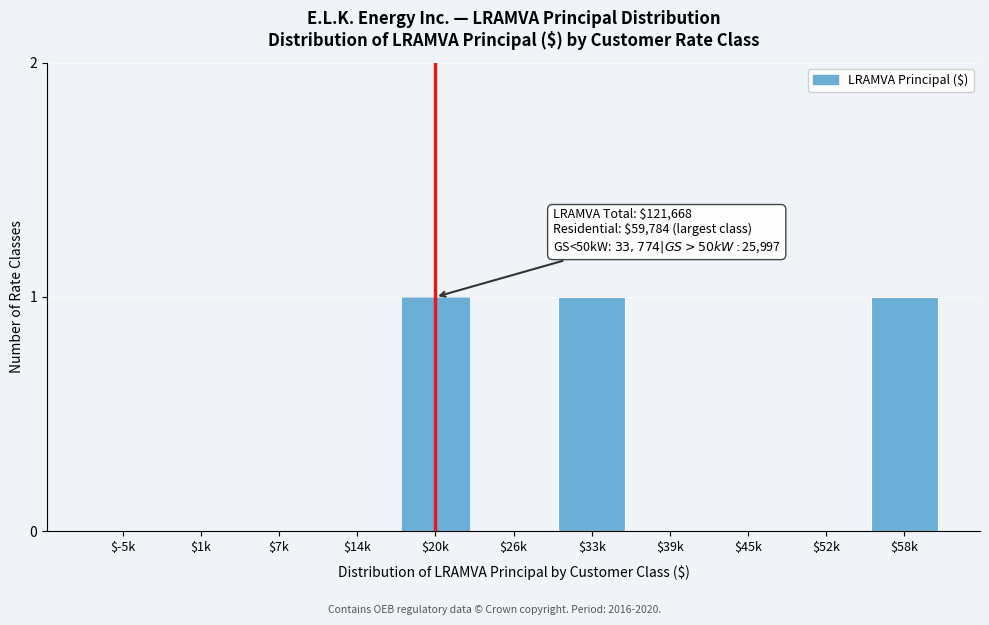

The value at $58k is 1. True or false?

True